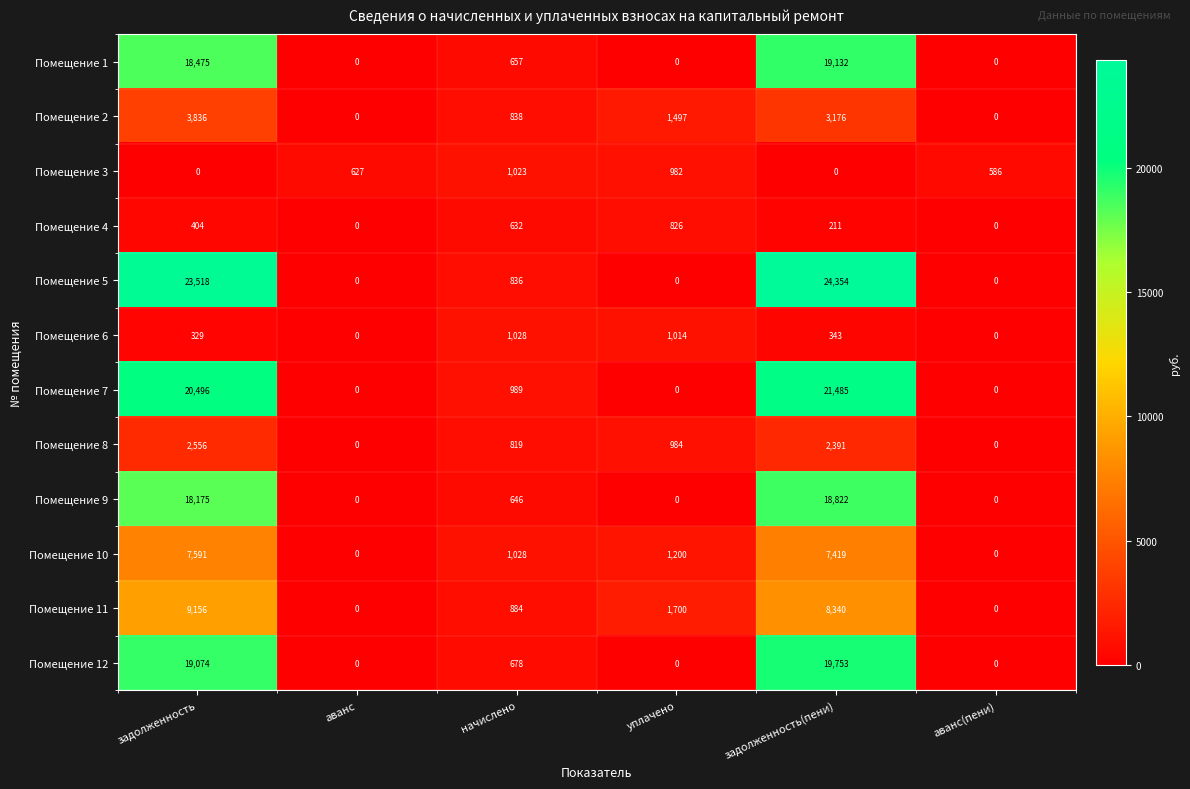

What is the difference between the maximum and second lowest values in the Помещение 2 series?

3836